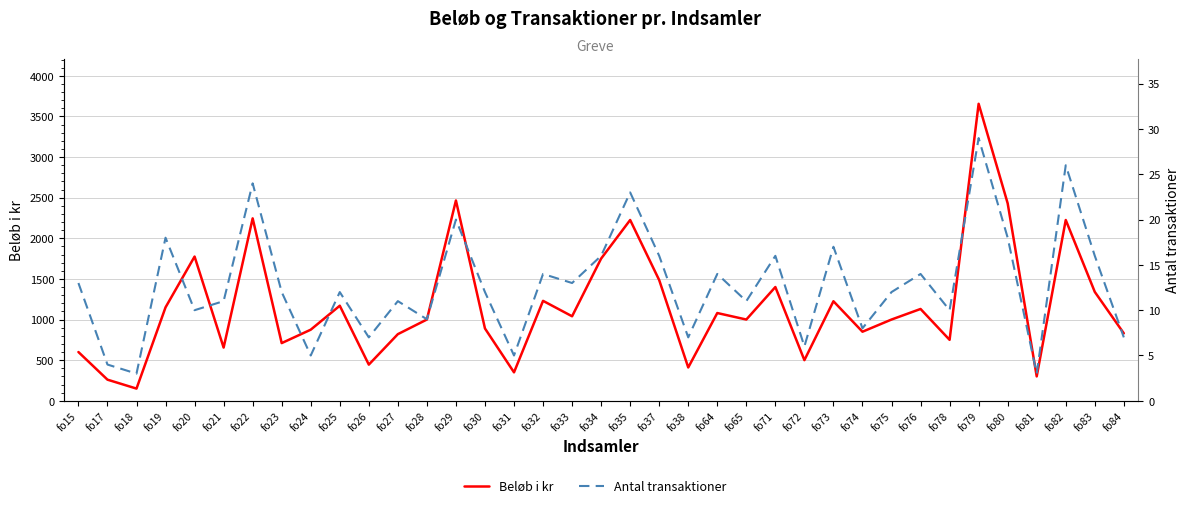

How many data points does each series have?

37